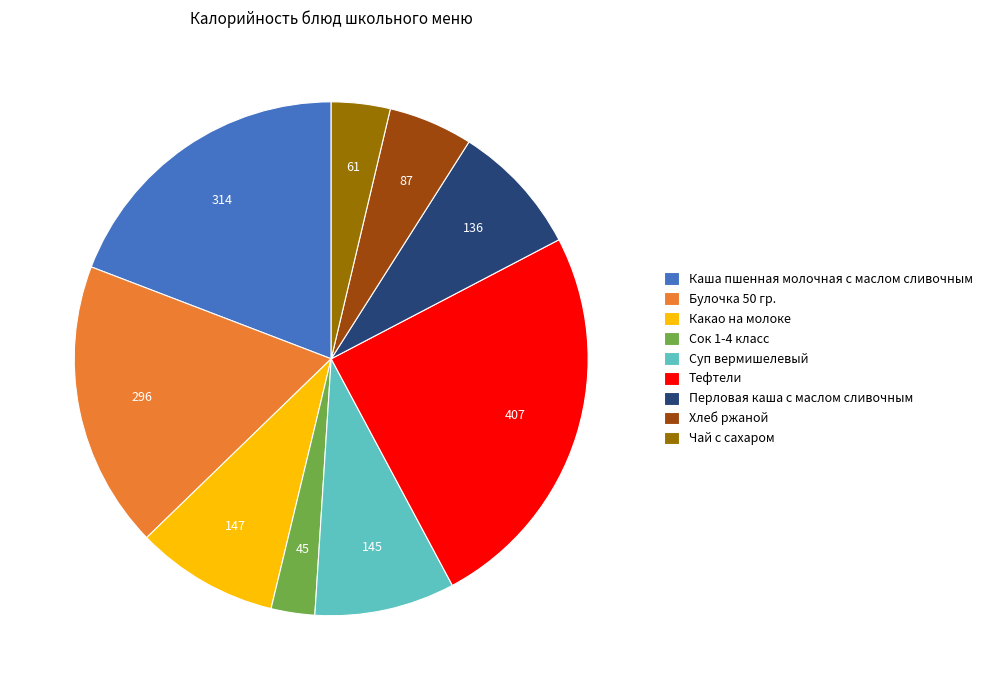

Is there a majority slice in this chart?

No